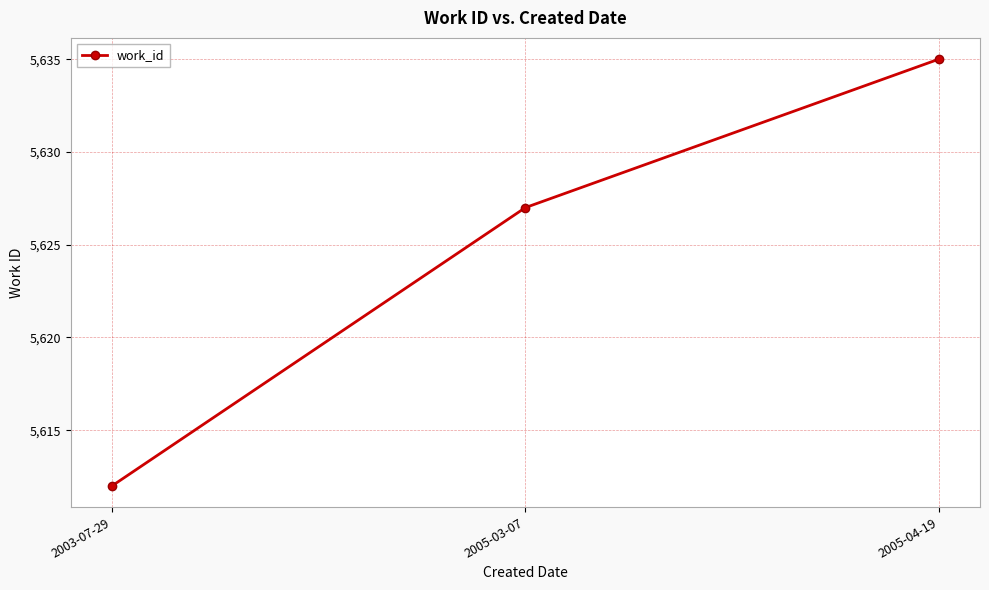

Is it true that the value at 2003-07-29 is 2102?

False